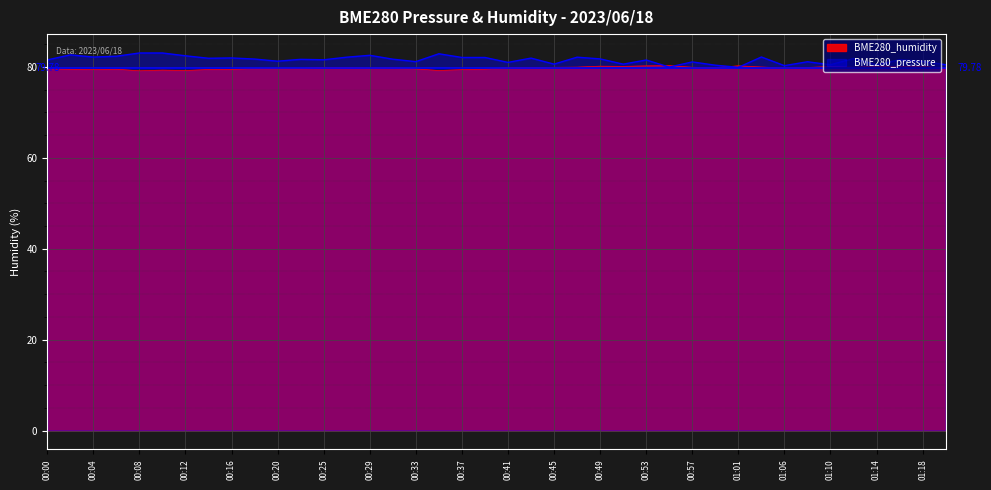

At which category is the sum across all series the highest?

00:10